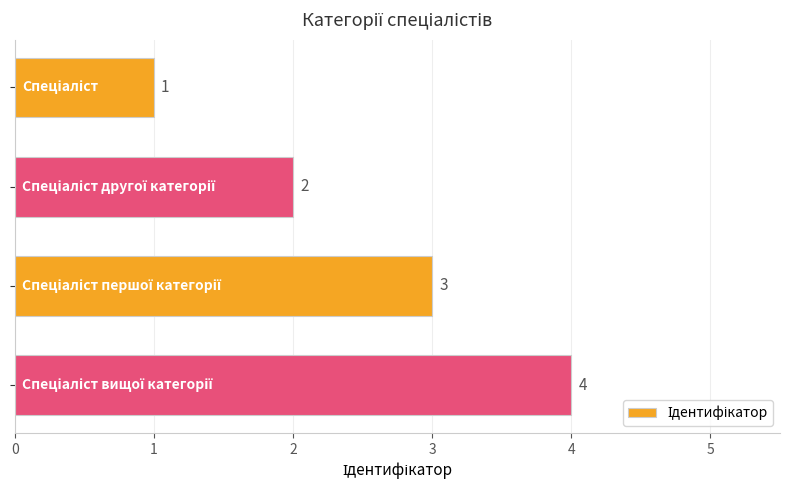

How many data points are less than 3?

2